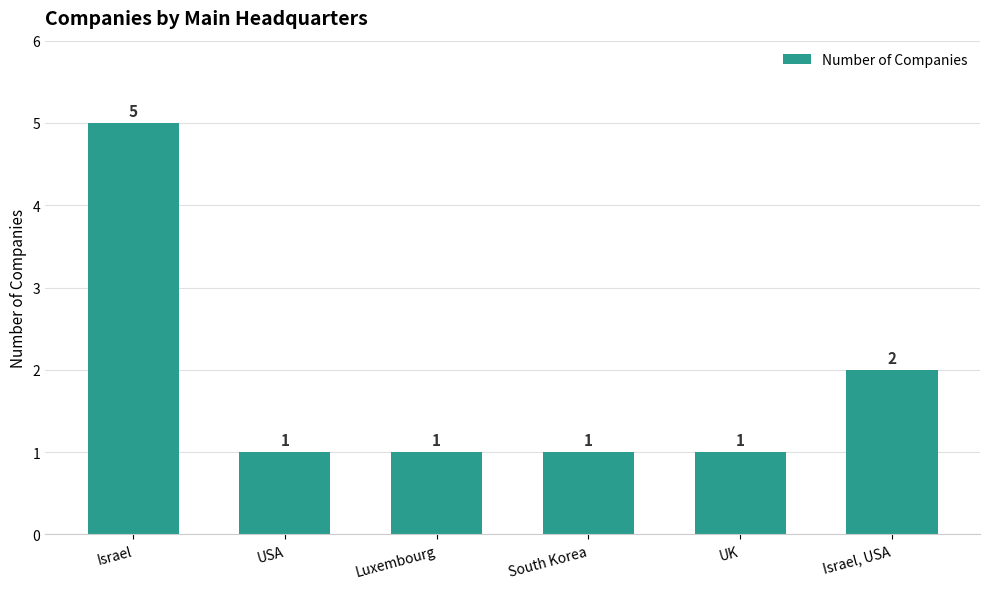

What is the change in value from Luxembourg to Israel, USA?

+1